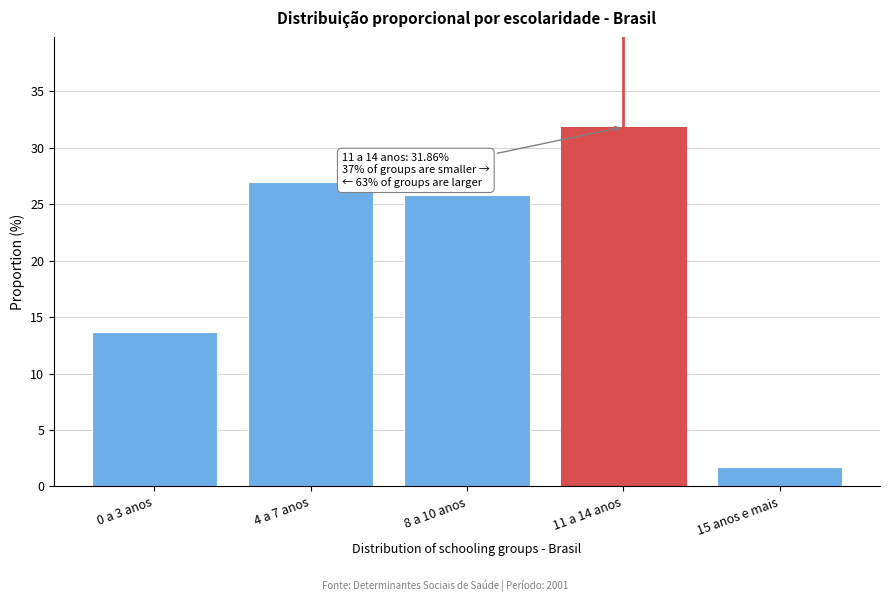

Rank the categories by value from lowest to highest.

15 anos e mais, 0 a 3 anos, 8 a 10 anos, 4 a 7 anos, 11 a 14 anos